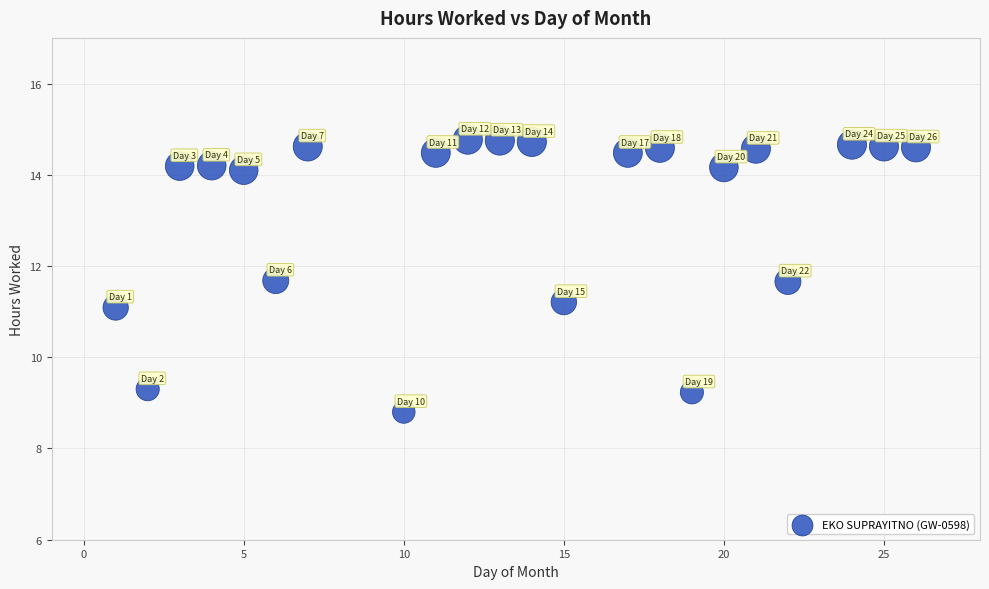

What is the range of X values (max minus min)?

25.0